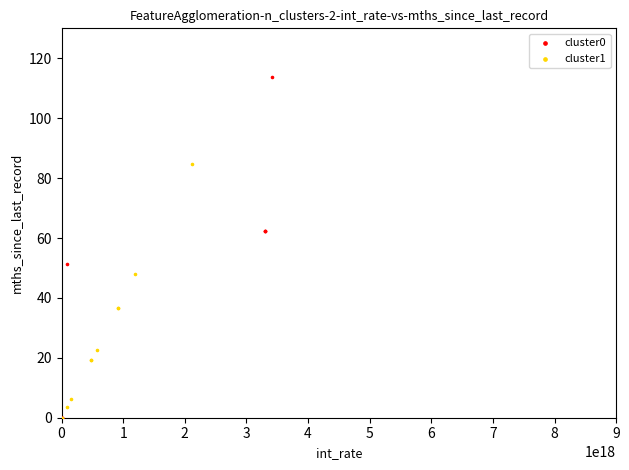

Which series has the largest Y range (max minus min)?

cluster0